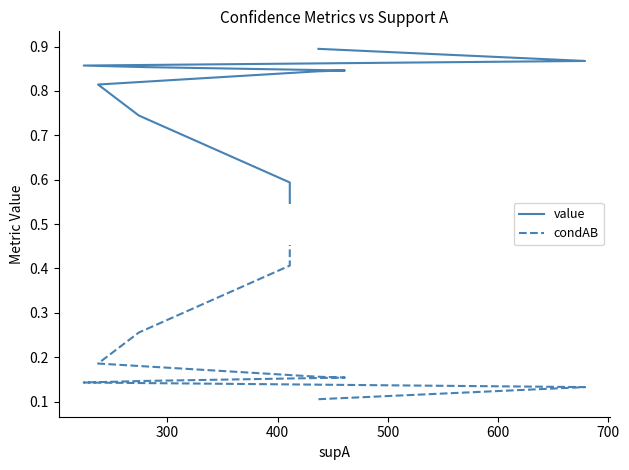

Is the value of value at 600 greater than the value of condAB at 200?

Yes